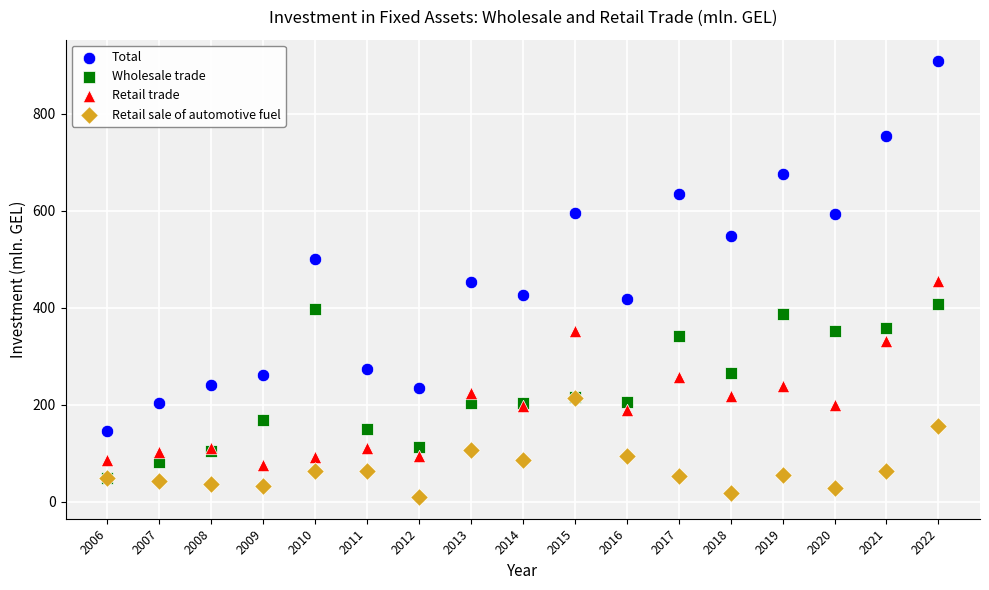

What are all the series names shown in the legend?

Total, Wholesale trade, Retail trade, Retail sale of automotive fuel